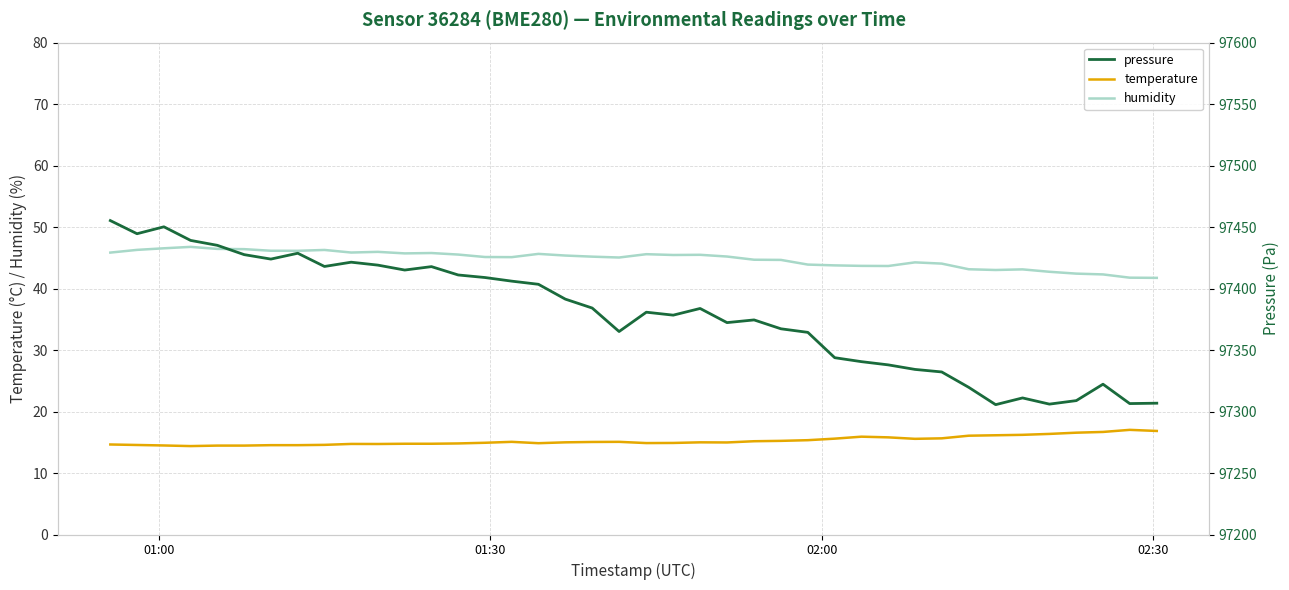

True or false: temperature and humidity intersect in this chart.

False